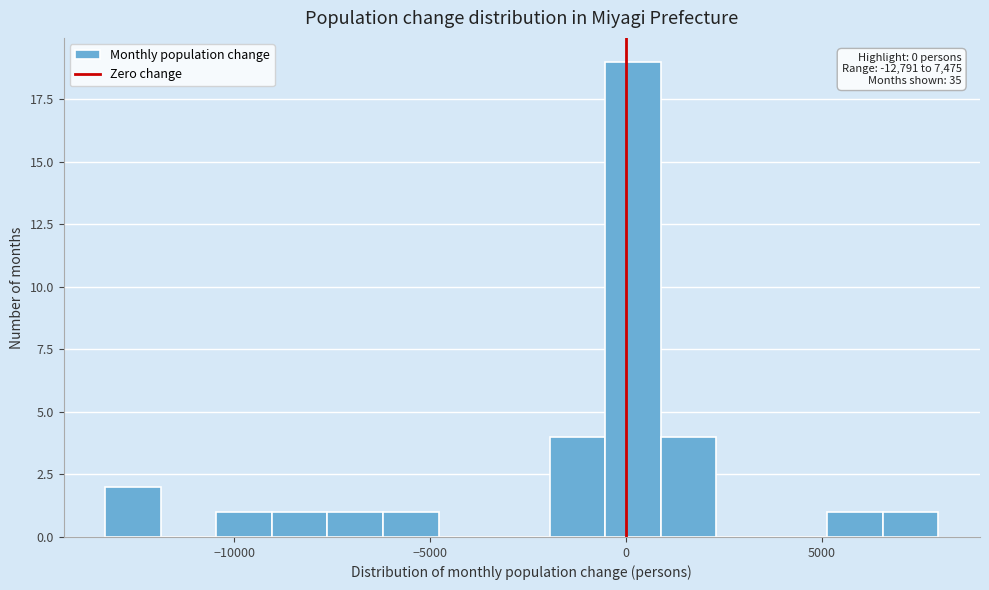

Read against the x-axis, roughly where is the centre of the tallest bar?

0